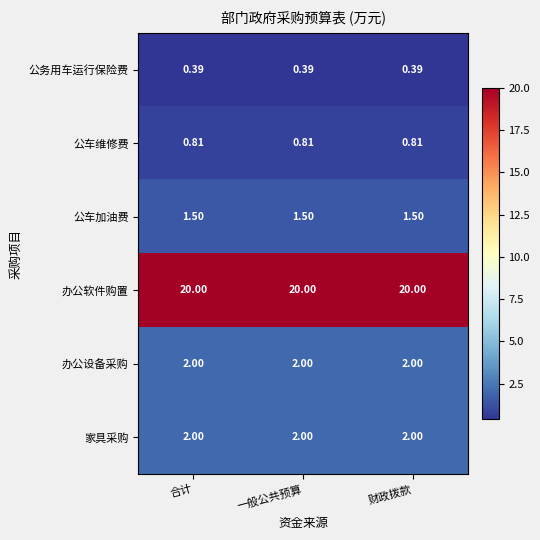

Is the value of 公车加油费 at 财政拨款 greater than the value of 公务用车运行保险费 at 一般公共预算?

Yes